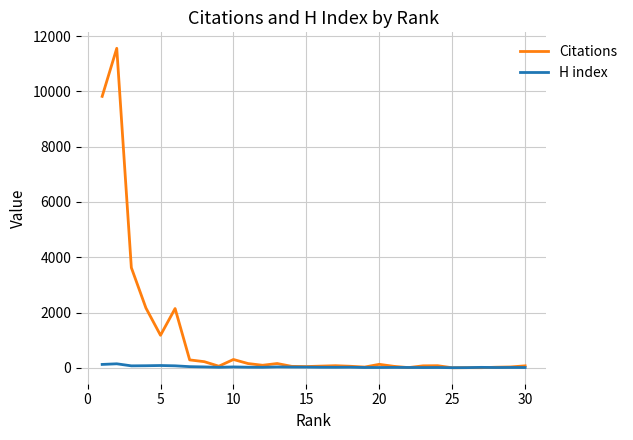

List the series in order of their peak value, lowest first.

H index, Citations